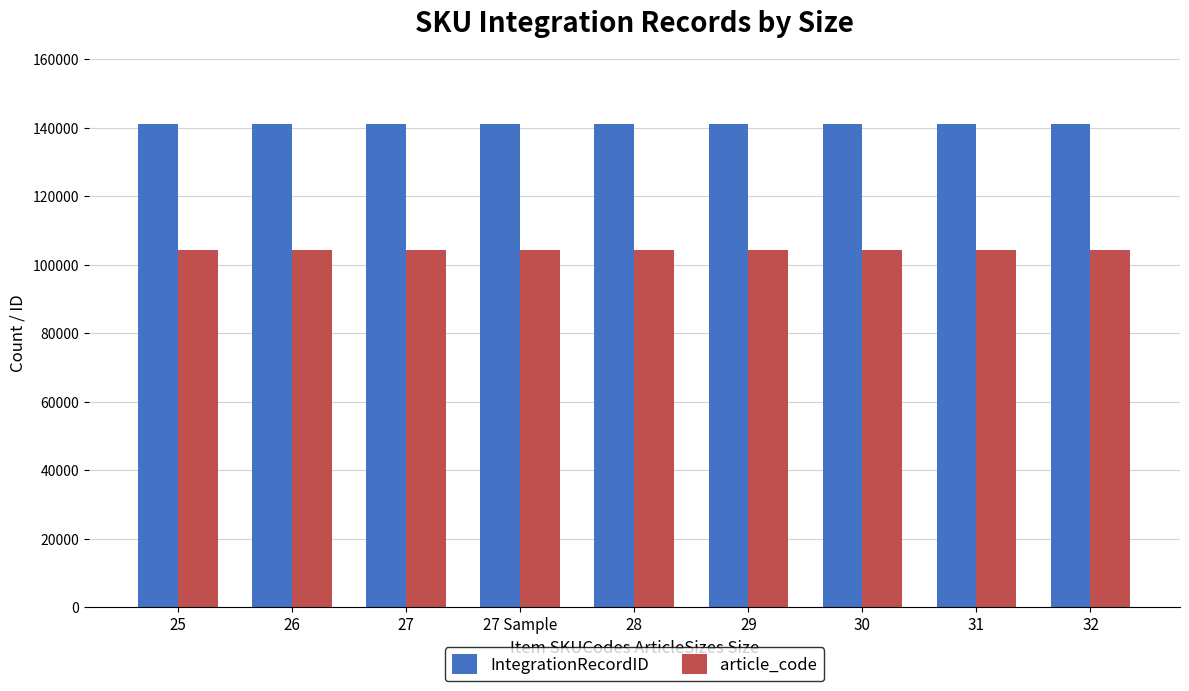

At 30, list the series in order from smallest to largest.

article_code, IntegrationRecordID